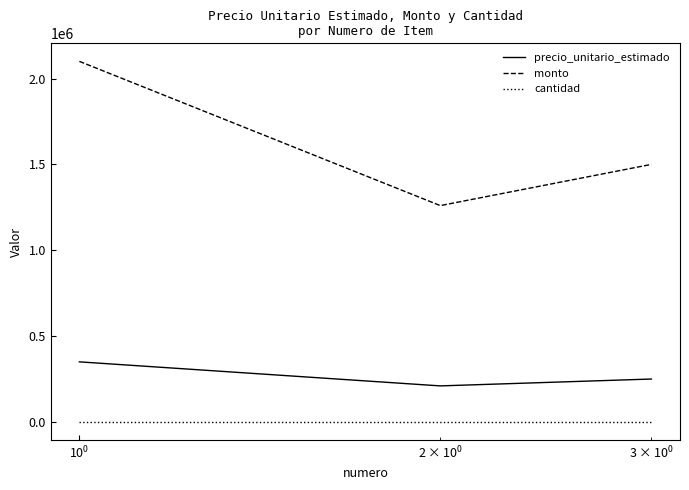

Which series has the widest spread of values?

monto